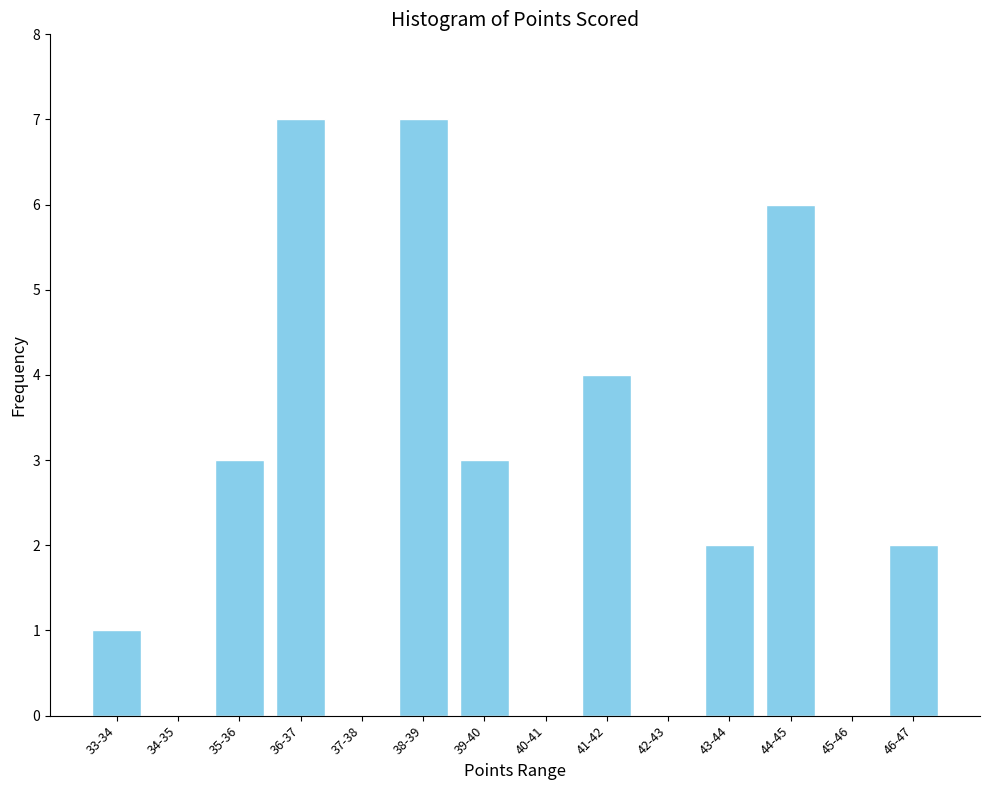

Reading left to right, list all the values displayed in this chart.

33-34=1	34-35=0	35-36=3	36-37=7	37-38=0	38-39=7	39-40=3	40-41=0	41-42=4	42-43=0	43-44=2	44-45=6	45-46=0	46-47=2